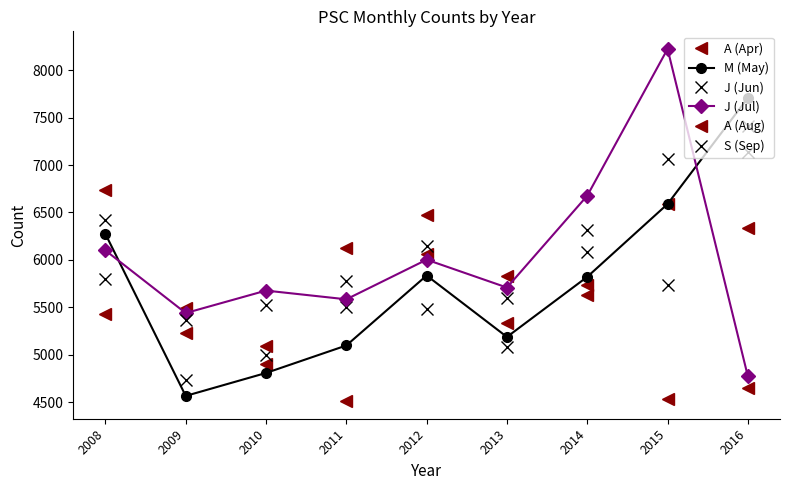

What is the difference between the S (Sep) values at 2013 and 2009?

226